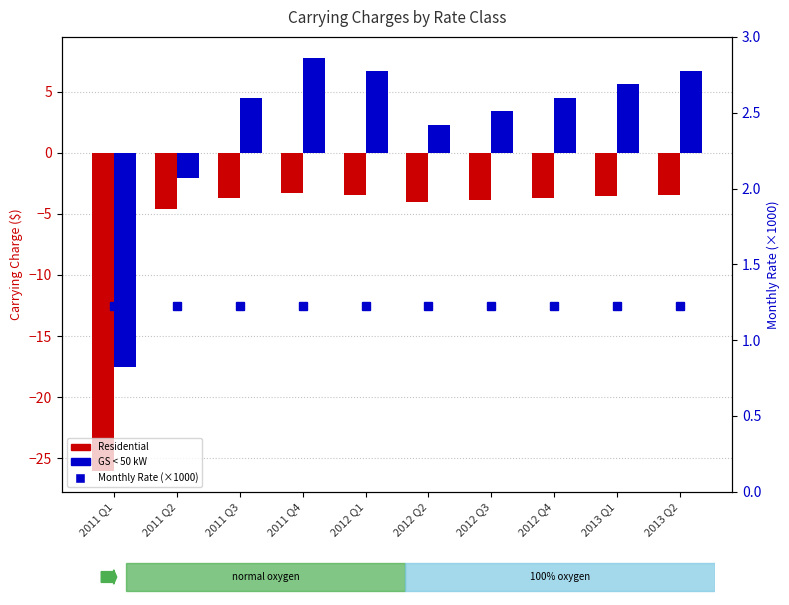

Reading left to right, transcribe all the data shown in this chart.

Residential: 2011 Q1=-26.0	2011 Q2=-4.6	2011 Q3=-3.7	2011 Q4=-3.3	2012 Q1=-3.4	2012 Q2=-4.0	2012 Q3=-3.9	2012 Q4=-3.7	2013 Q1=-3.6	2013 Q2=-3.4
GS < 50 kW: 2011 Q1=-17.5	2011 Q2=-2.1	2011 Q3=4.5	2011 Q4=7.8	2012 Q1=6.7	2012 Q2=2.3	2012 Q3=3.4	2012 Q4=4.5	2013 Q1=5.6	2013 Q2=6.7
Monthly Rate (×1000): 2011 Q1=1.2	2011 Q2=1.2	2011 Q3=1.2	2011 Q4=1.2	2012 Q1=1.2	2012 Q2=1.2	2012 Q3=1.2	2012 Q4=1.2	2013 Q1=1.2	2013 Q2=1.2